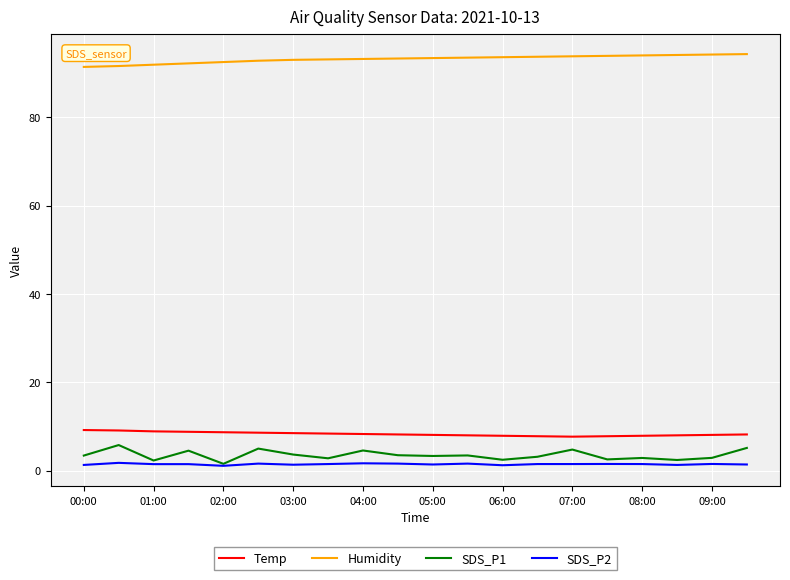

True or false: SDS_P2 and Humidity cross at least once.

False